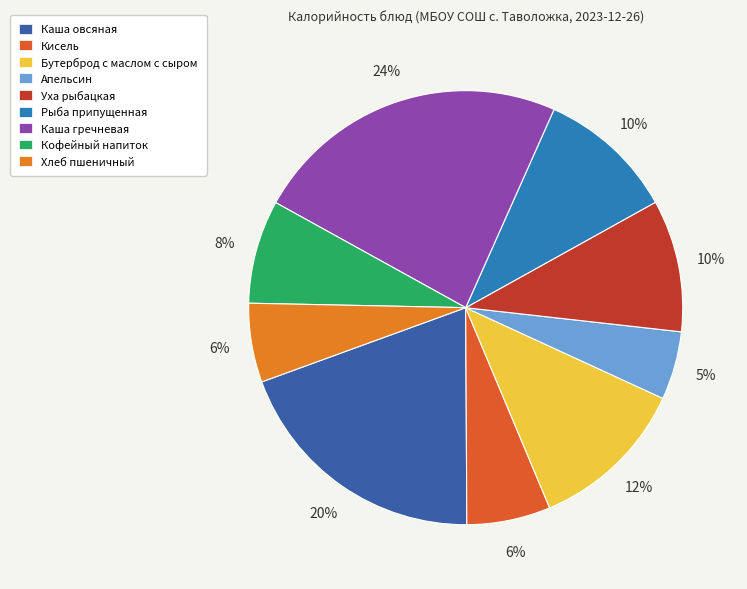

The Каша овсяная slice represents 20% of the pie. True or false?

True